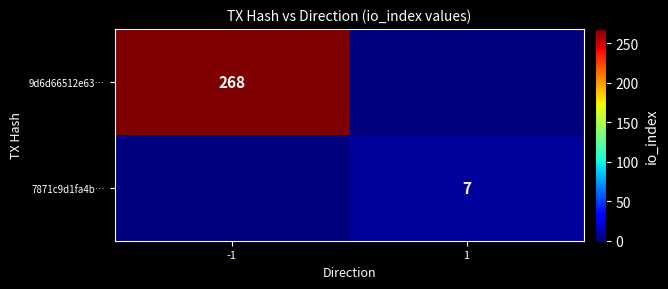

The value of 9d6d66512e63… at -1 is 268. True or false?

True